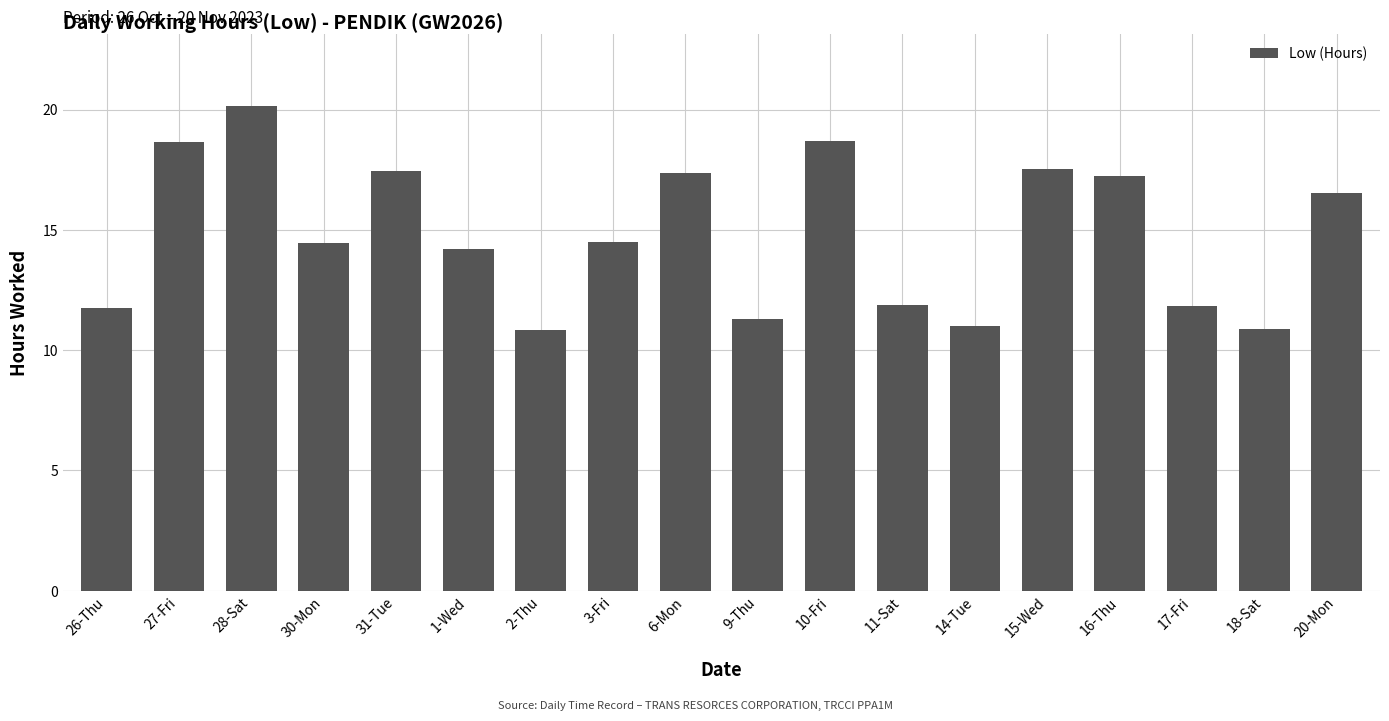

True or false: the data shows 14.4 at 30-Mon.

True